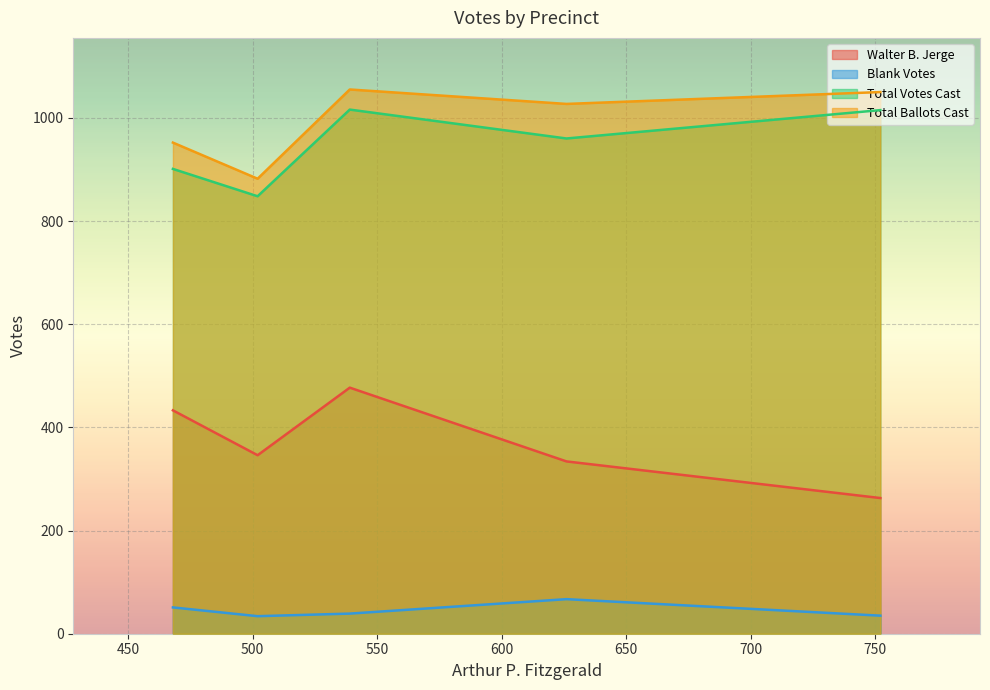

True or false: Blank Votes and Total Votes Cast cross at least once.

False